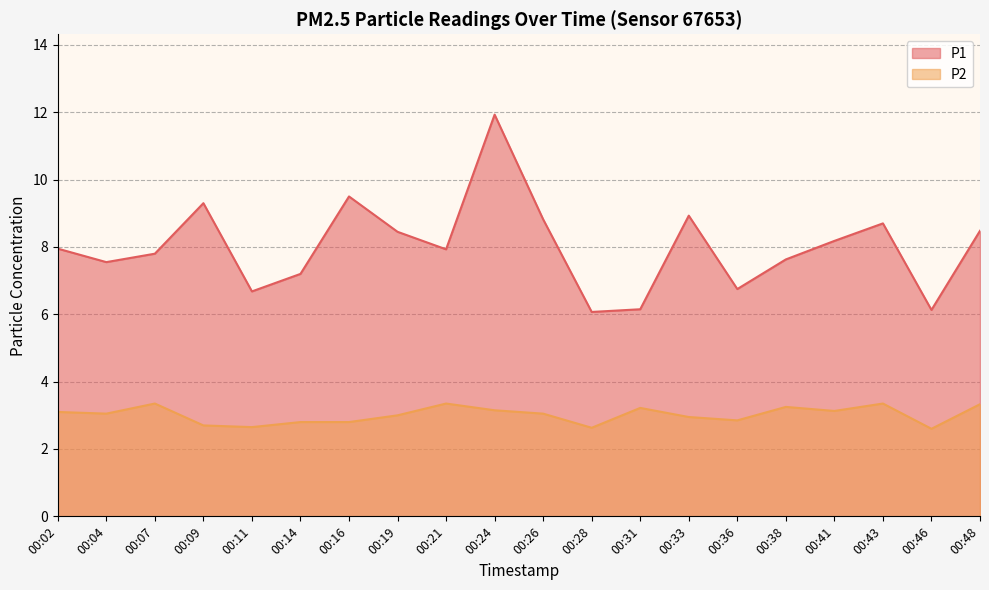

How many interior local peaks does the P1 series have?

5